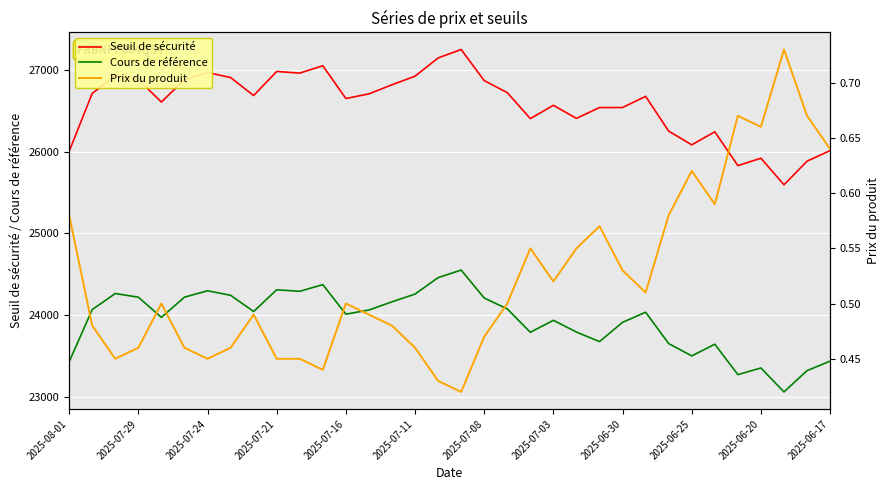

How many lines are shown in the chart?

3